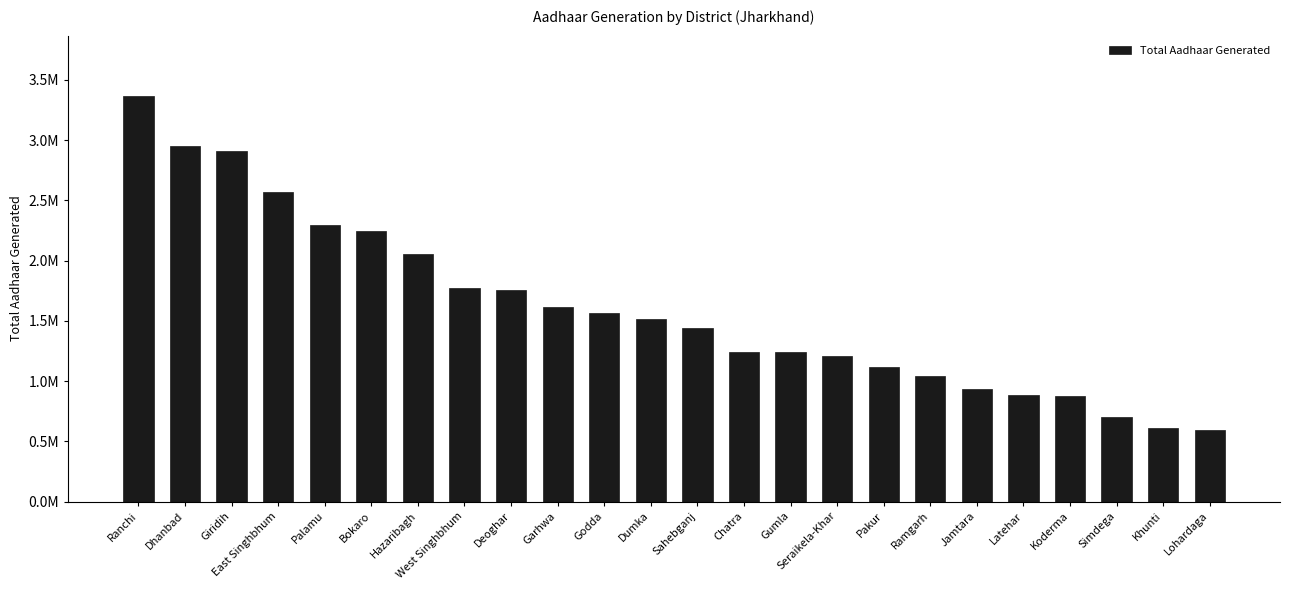

What is the label of the 1st bar from the left?

Ranchi